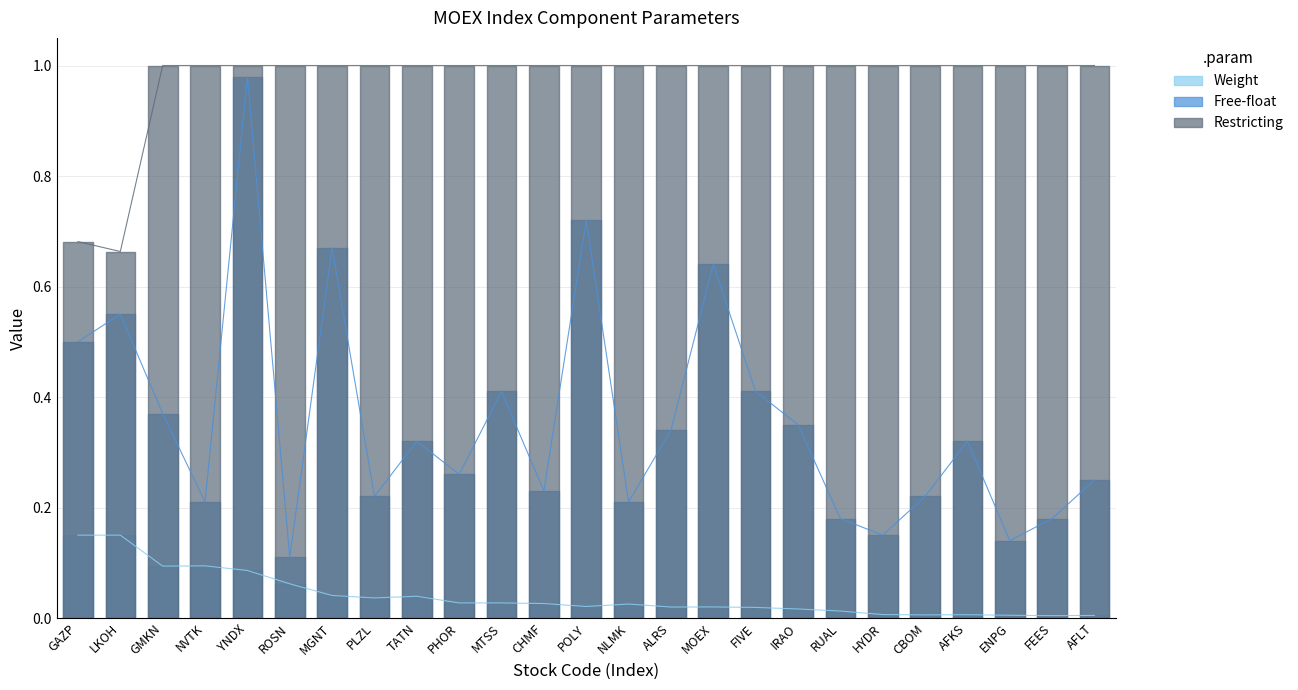

True or false: Weight and Free-float cross at least once.

False